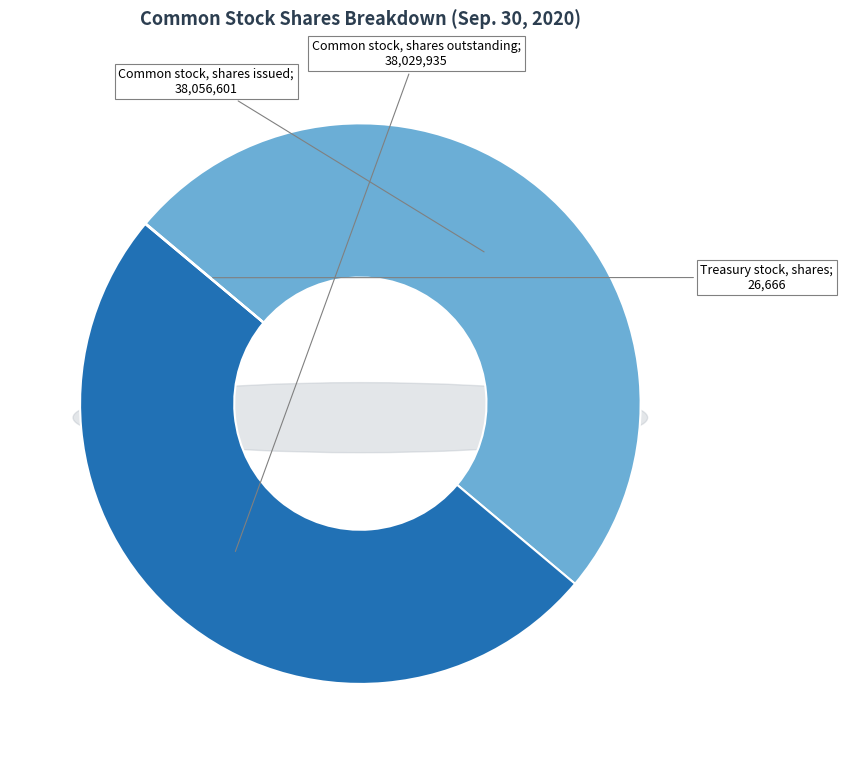

What portion of the pie excludes Treasury stock, shares?

100.0%